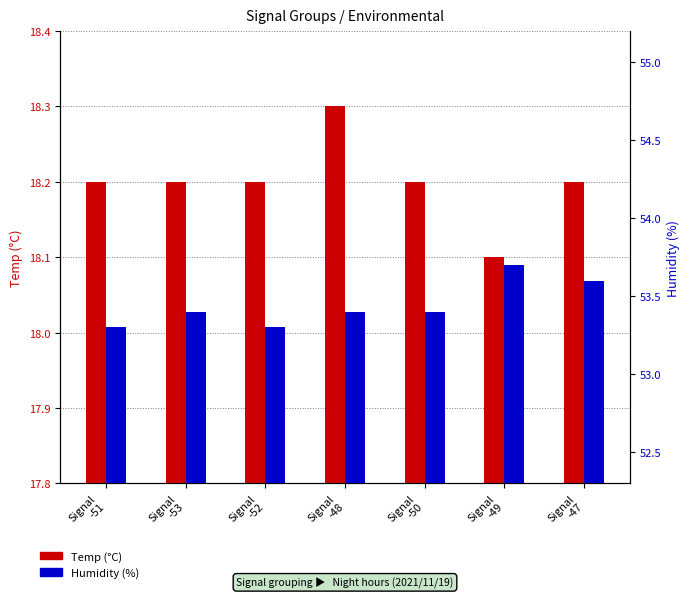

Which label corresponds to the smallest value in the chart?

Signal
-49